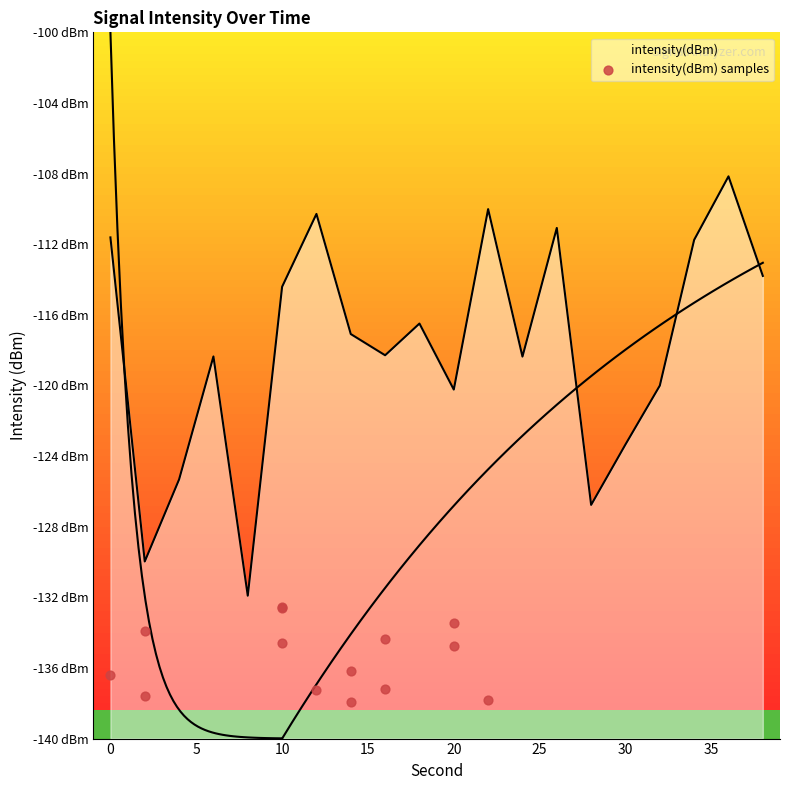

What is the change in value from 20 to 40?

+1.8